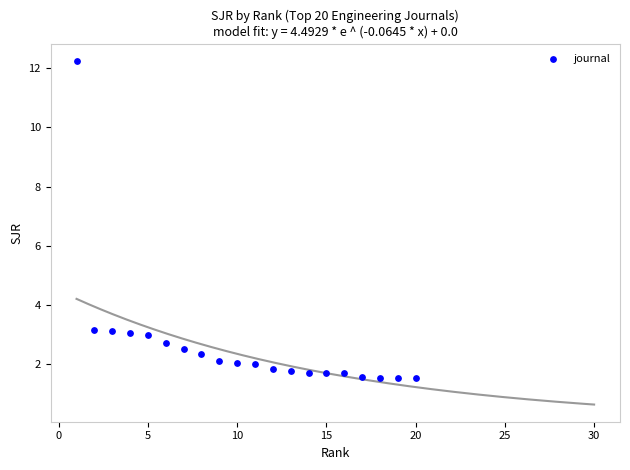

What is the range of X values (max minus min)?

19.0